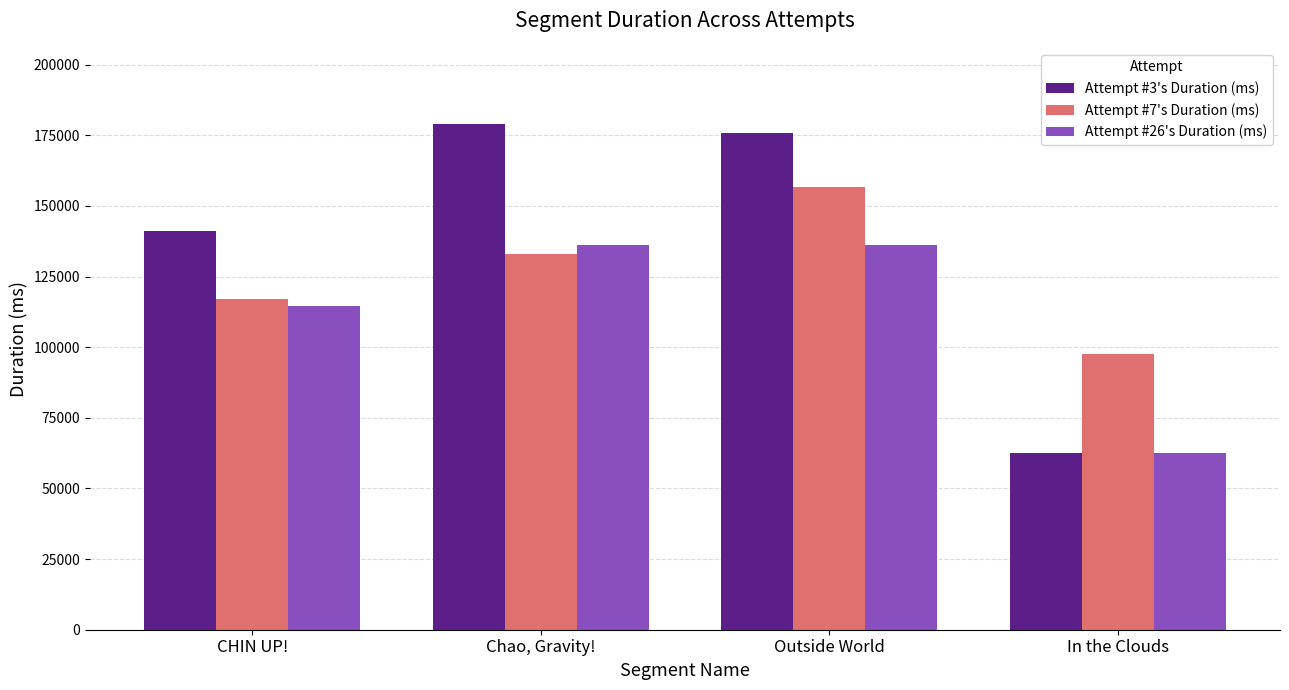

The Attempt #7's Duration (ms) series shows 201452 at CHIN UP!. True or false?

False